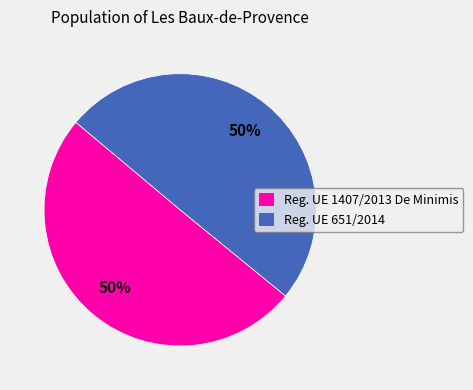

Approximately how many times larger is the value at Reg. UE 651/2014 compared to Reg. UE 1407/2013 De Minimis?

1.0